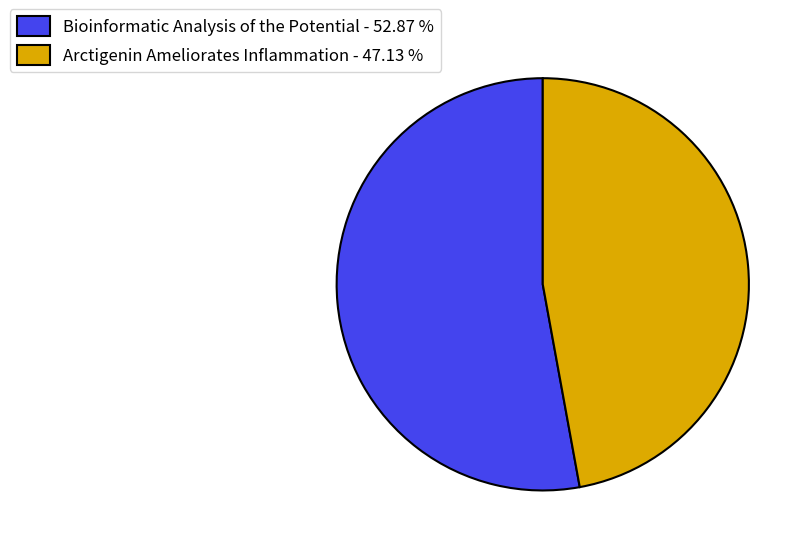

Which slice is the smallest?

Arctigenin Ameliorates Inflammation